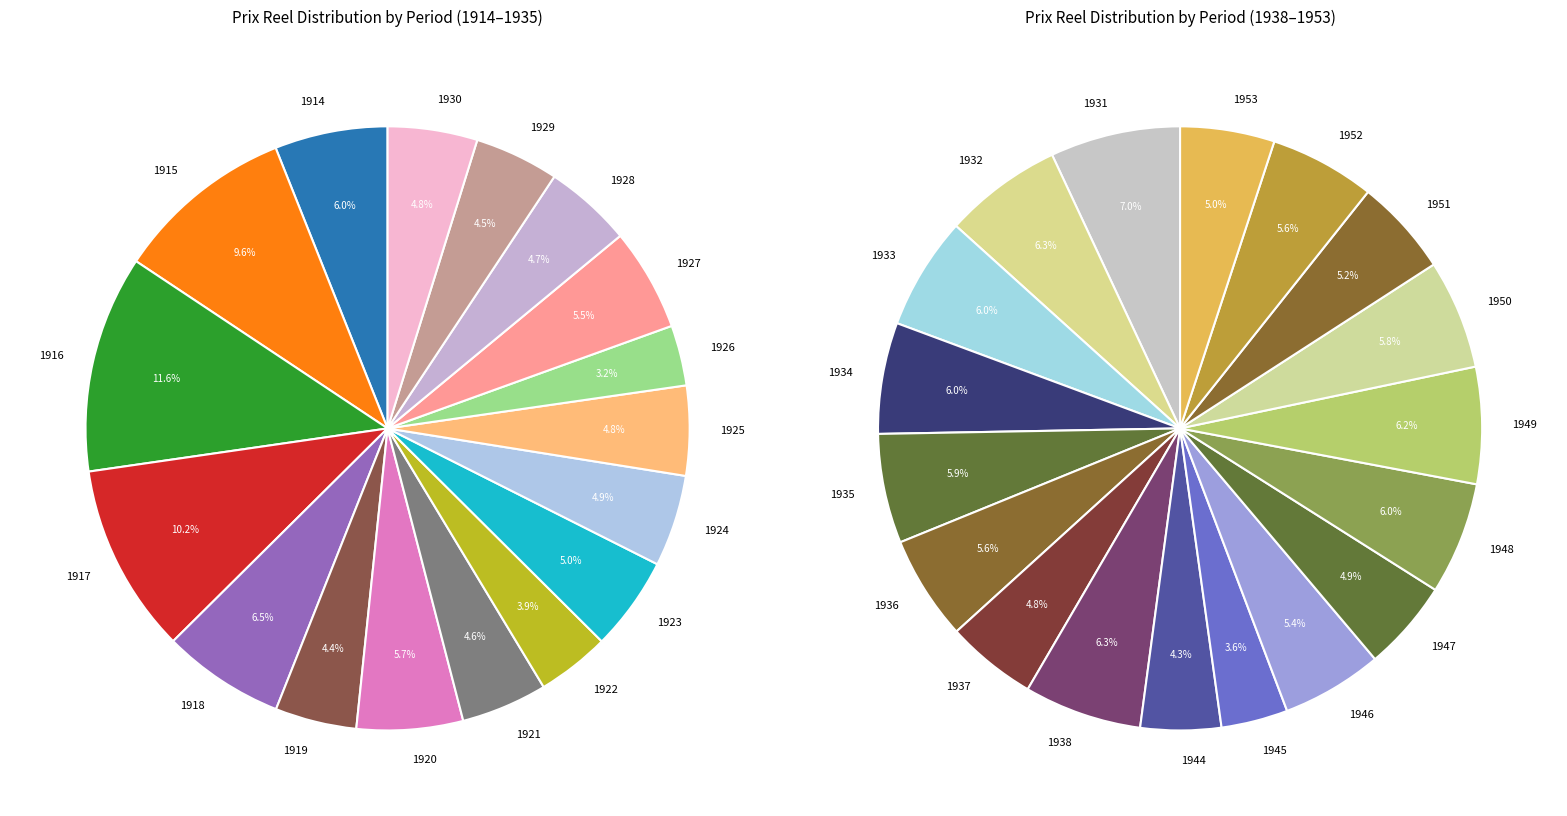

The 1916 slice represents 17% of the pie. True or false?

False